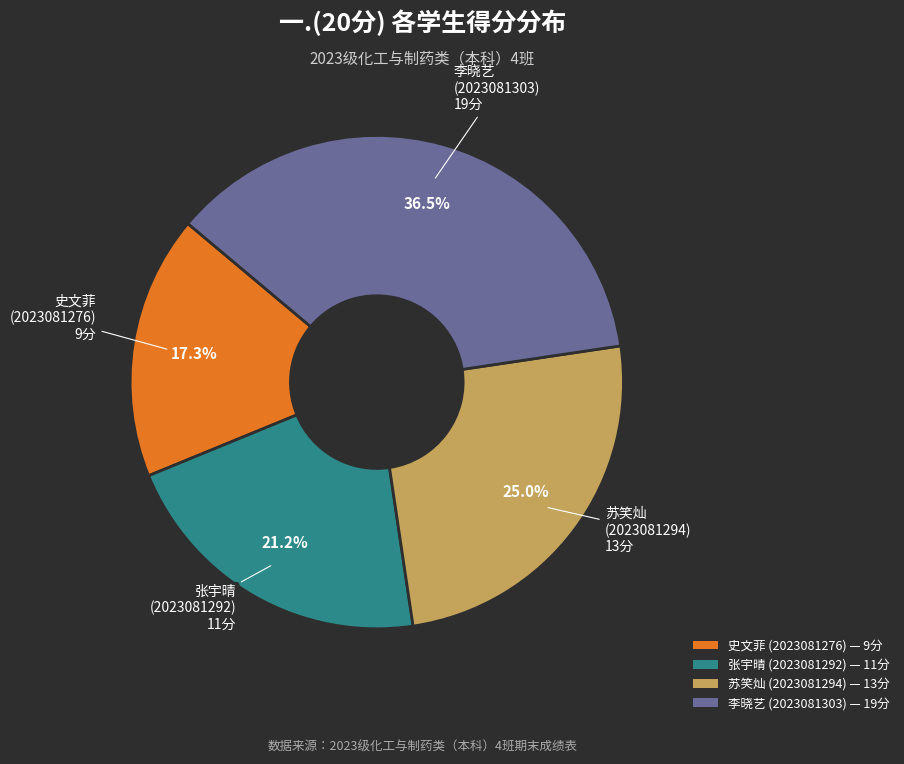

To the nearest percent, what is the difference between the largest and smallest slice percentages?

19%